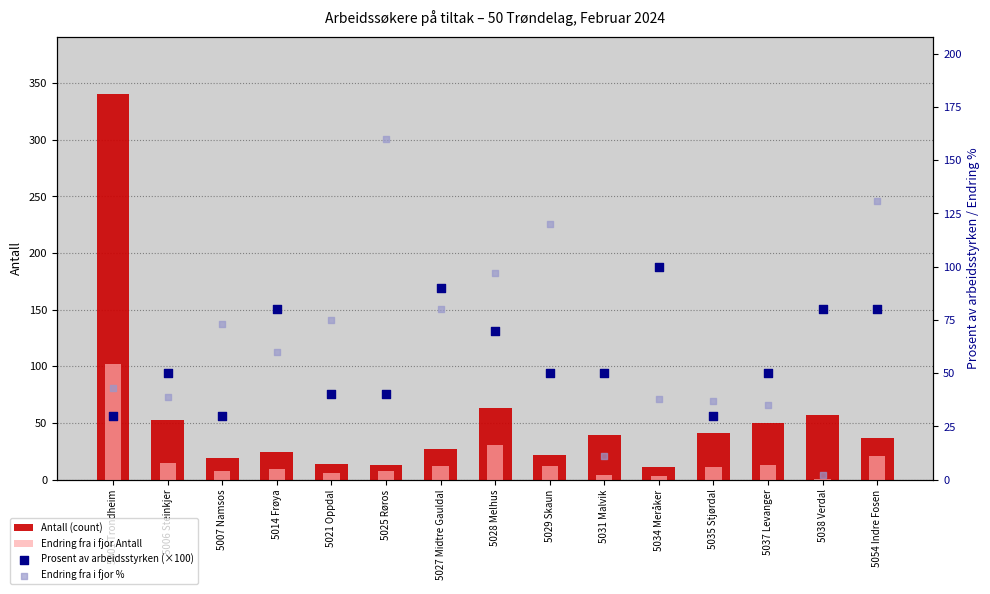

What is the total value across all series at 5034 Meråker?

152